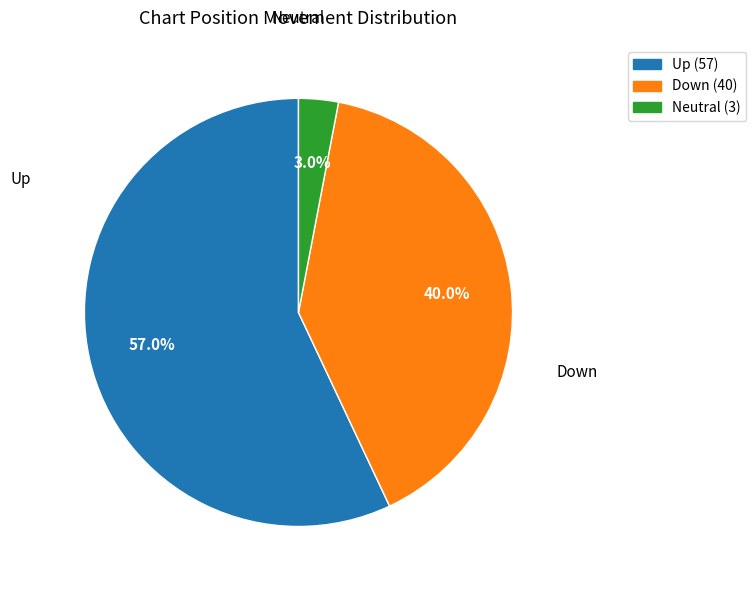

Is the sum of Down and Up greater than half?

Yes